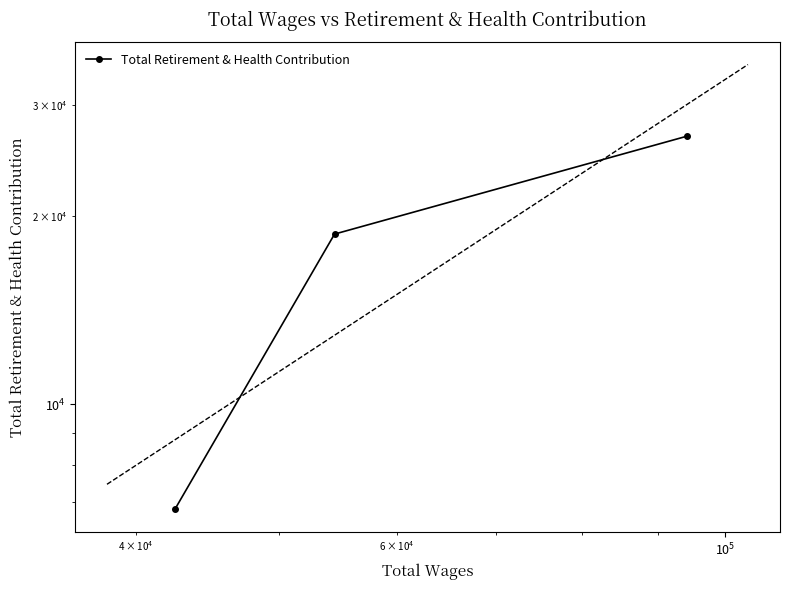

Reading left to right, transcribe all the data shown in this chart.

6801	18695	26772